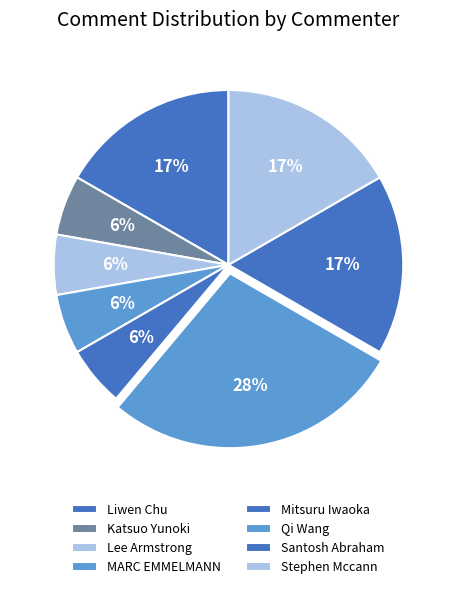

What is the largest slice in the pie chart?

Qi Wang